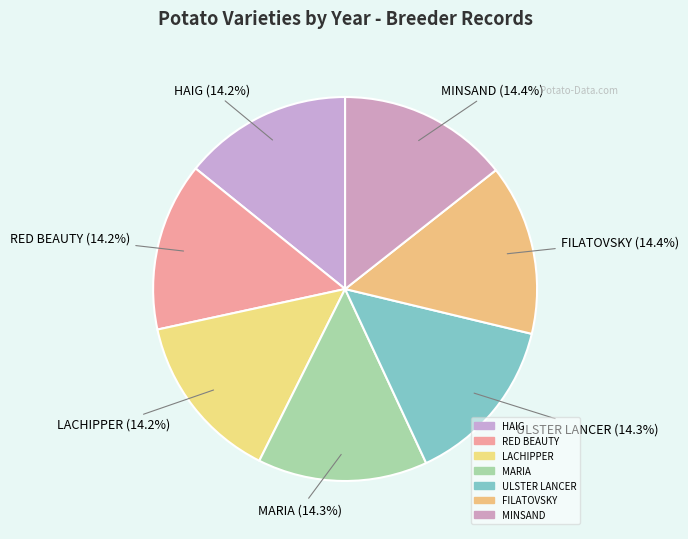

How many slices are in this pie chart?

7